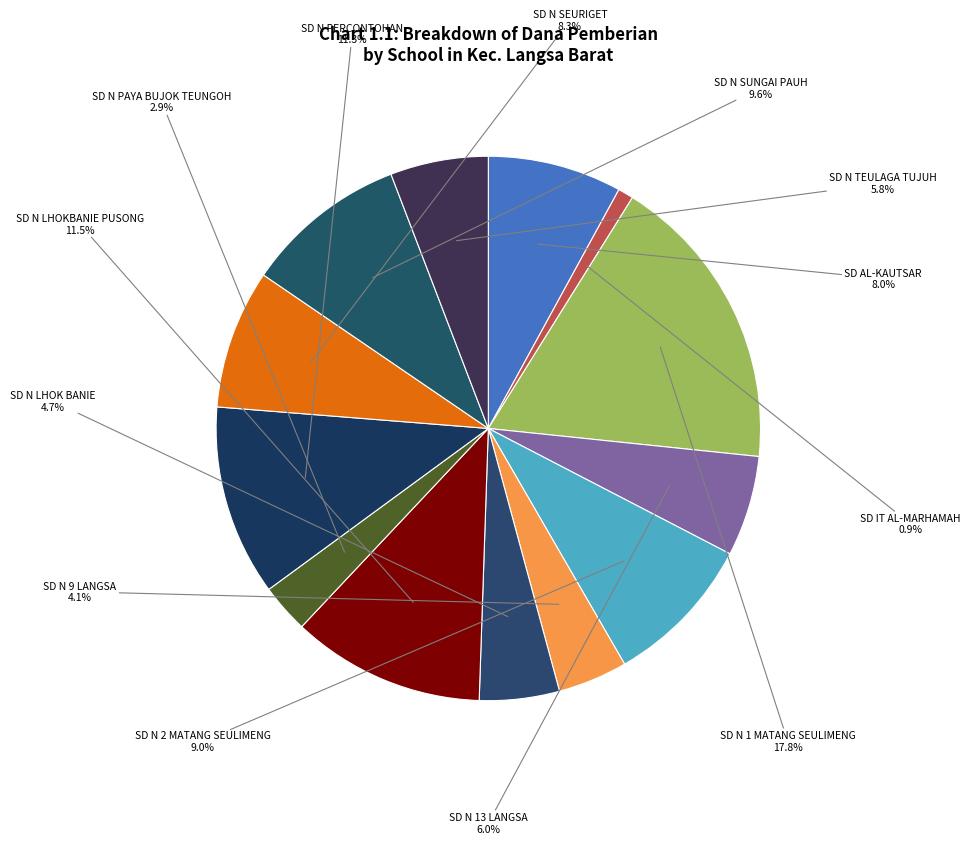

Is it true that SD N 1 MATANG SEULIMENG is 18% of the pie?

True